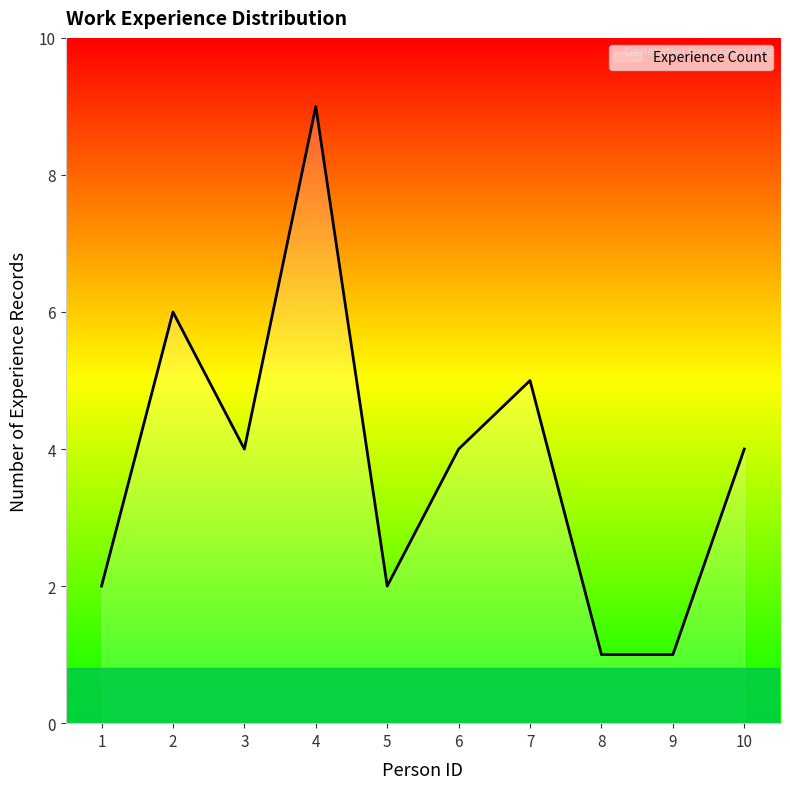

What is the greatest value displayed?

9